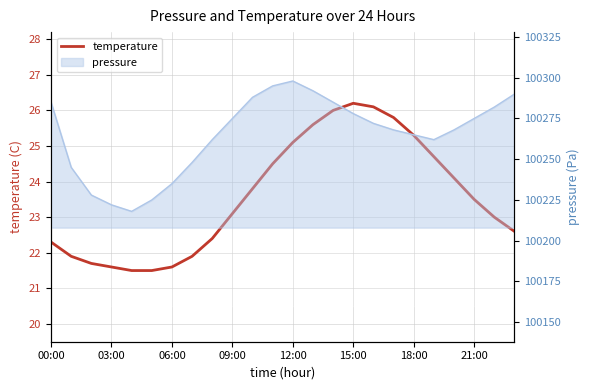

Reading left to right, list all the values displayed in this chart.

22.3	21.9	21.7	21.6	21.5	21.5	21.6	21.9	22.4	23.1	23.8	24.5	25.1	25.6	26.0	26.2	26.1	25.8	25.3	24.7	24.1	23.5	23.0	22.6